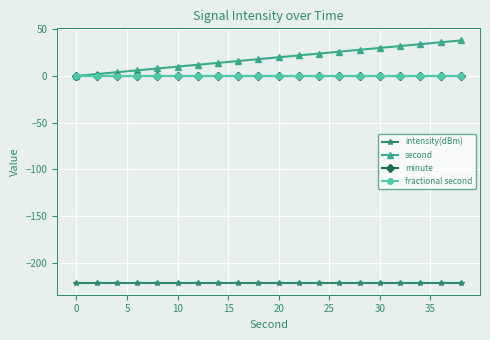

True or false: intensity(dBm) has more than 1 points higher than both neighbors.

False